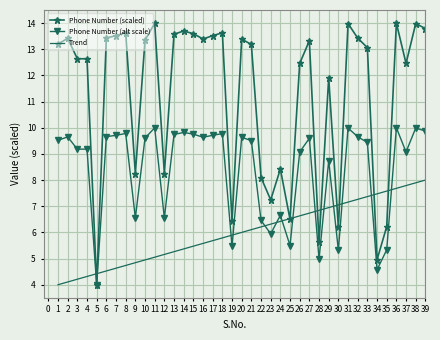

True or false: Trend has more than 2 interior local peaks.

False